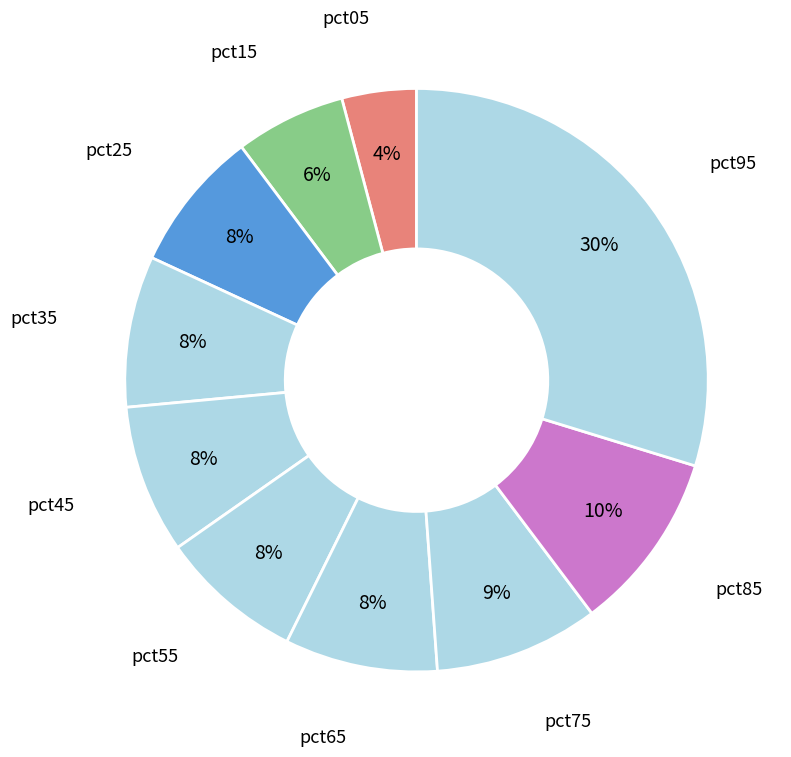

Does pct55 account for over 50% of the chart?

No